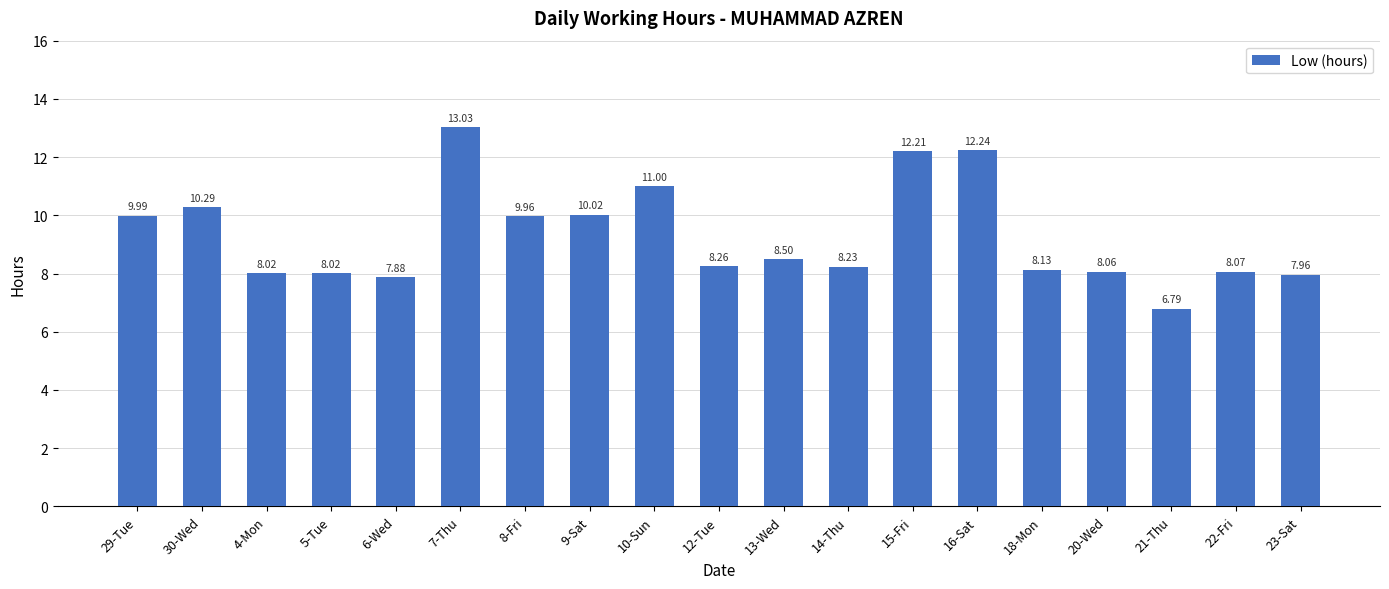

Which has a higher value, 22-Fri or 14-Thu?

14-Thu